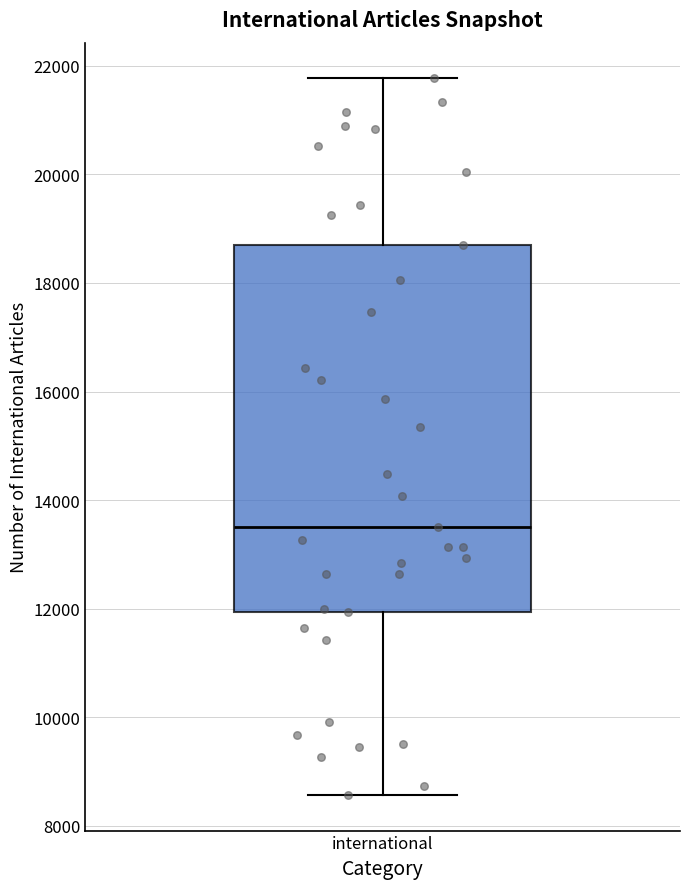

Transcribe this box plot: give where the median line is, the range the box spans, and where the two whiskers end, as read against the y-axis. The values are not printed on the chart, so give them approximately, as read against the axis.

median 13400, box 12000 to 18800, whiskers 8600 to 21800